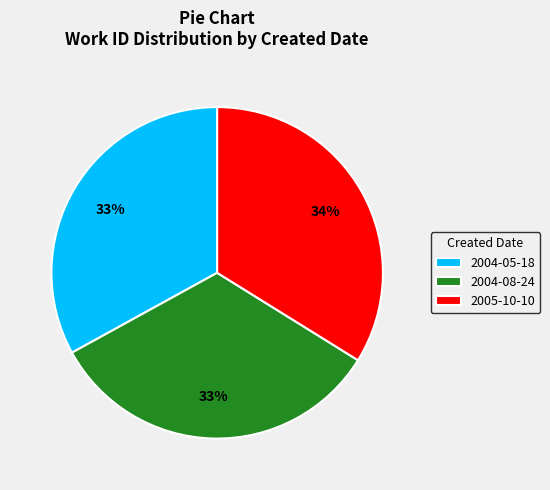

To the nearest percent, what is the difference between the 2005-10-10 and 2004-05-18 slice percentages?

1%